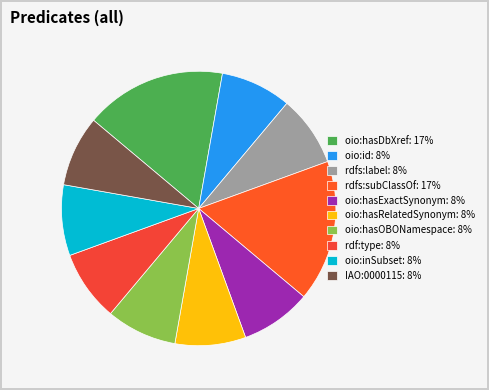

How many slices are in this pie chart?

10